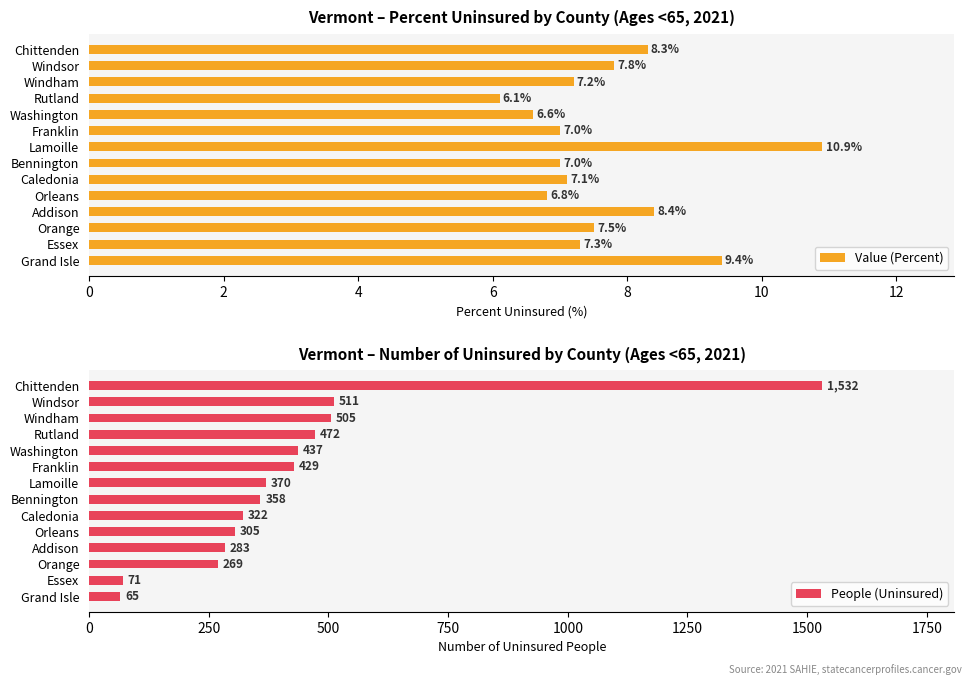

Which series has the largest range (max minus min)?

People (Uninsured)